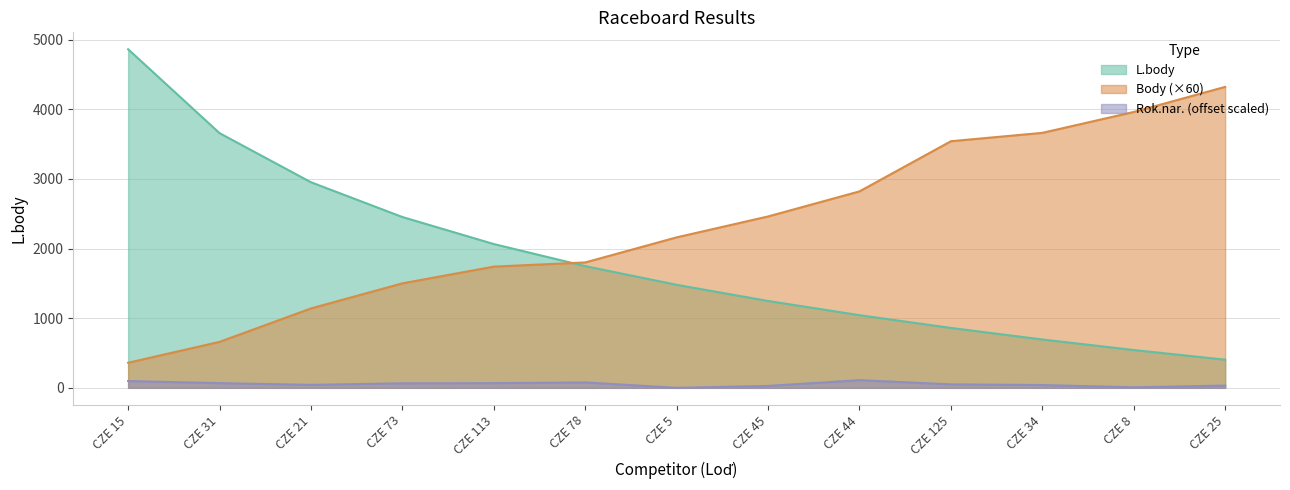

The L.body series shows 951.9 at CZE 8. True or false?

False